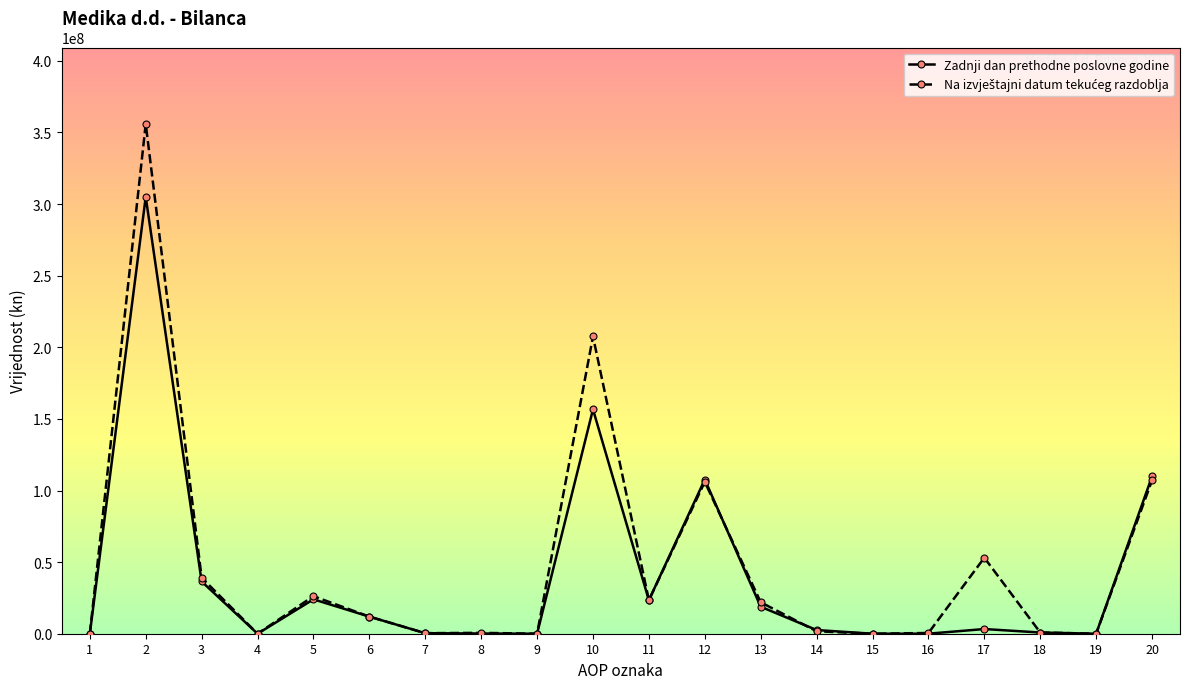

What is the maximum value shown in the chart?

355938398